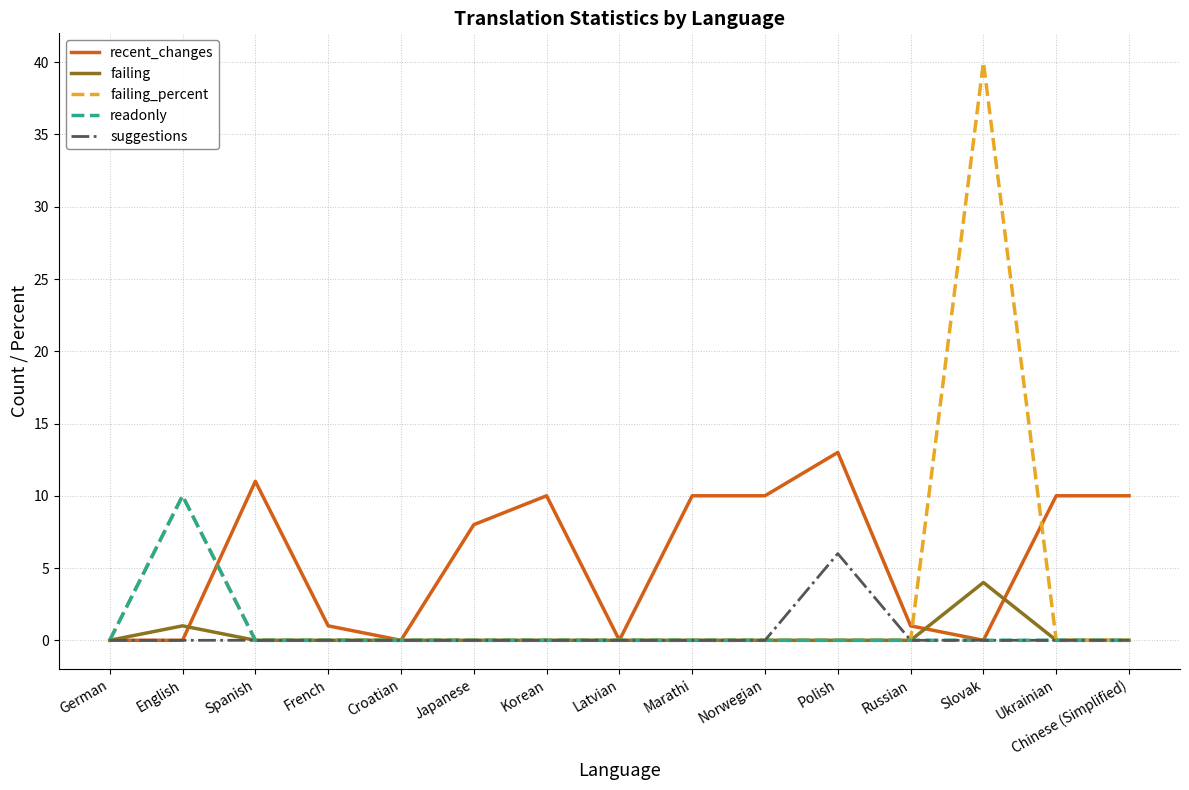

Count the number of data series in this chart.

5